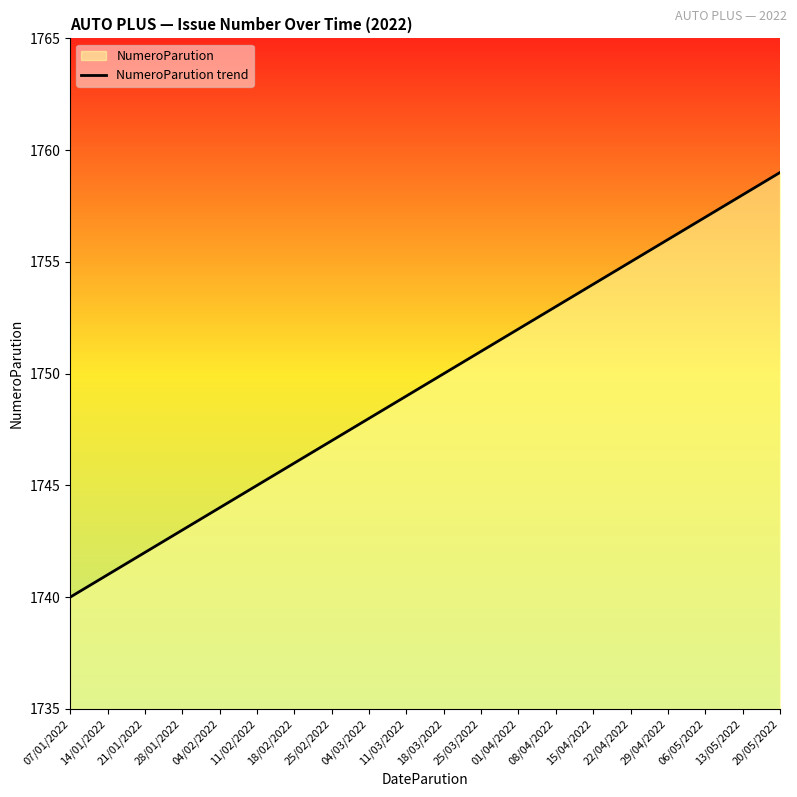

What is the label of the 16th point from the left?

22/04/2022